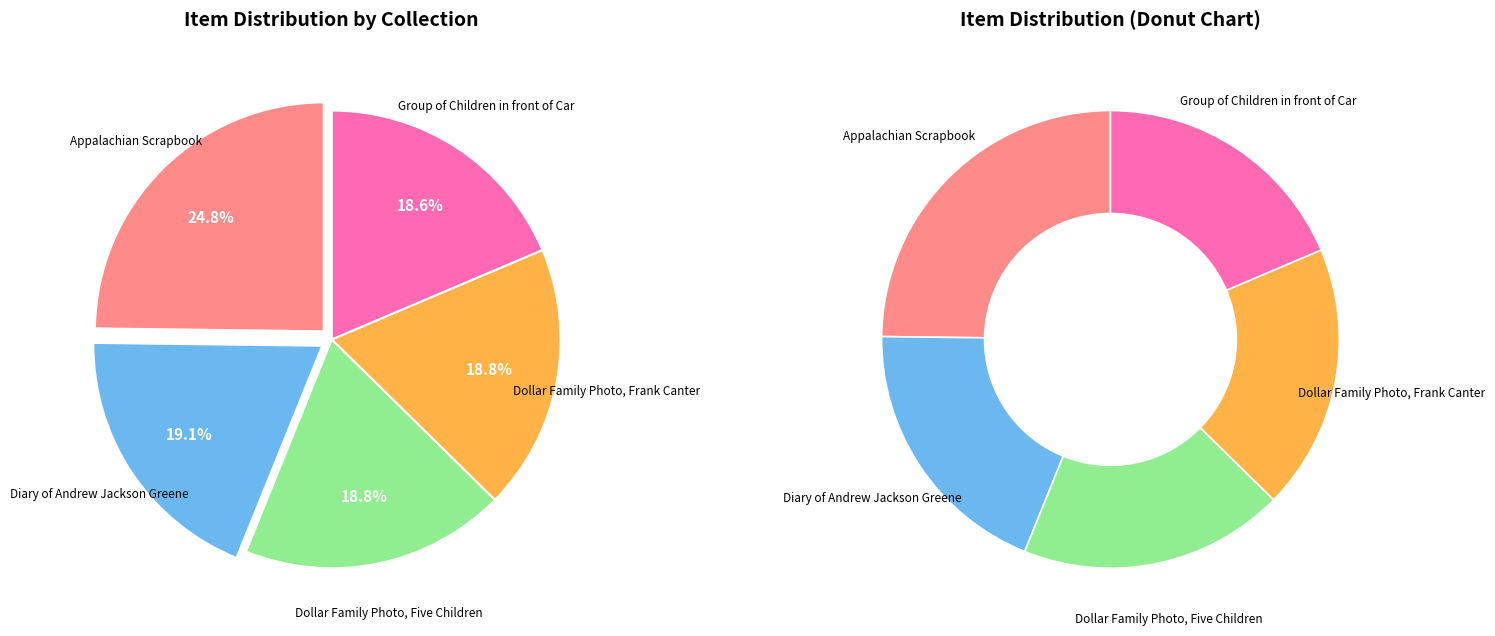

What percentage is the Diary of Andrew Jackson Greene slice, to the nearest percent?

19%